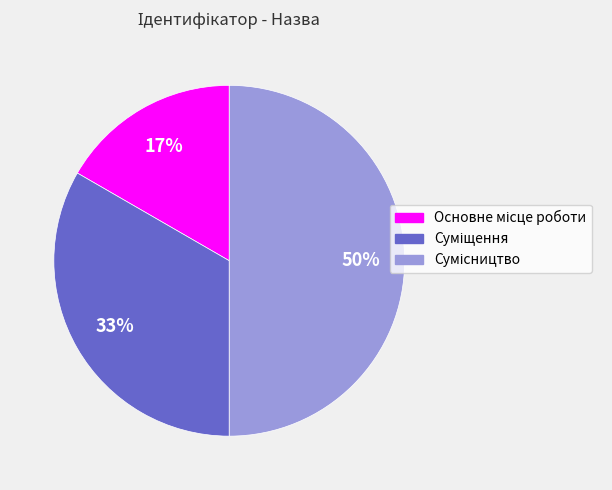

To the nearest percent, what is the average slice percentage?

33%